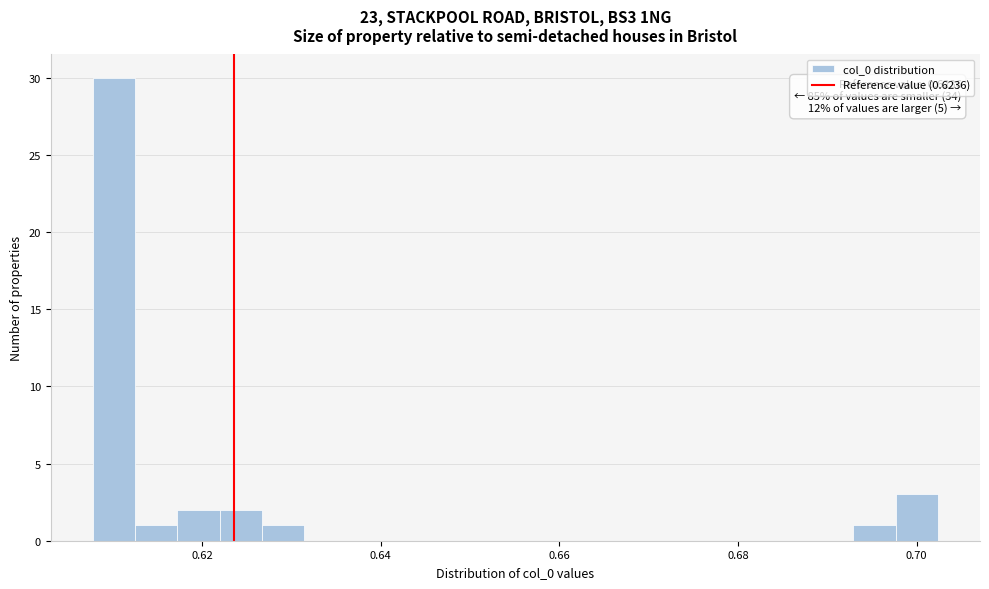

Read against the x-axis, roughly where is the centre of the tallest bar?

0.610